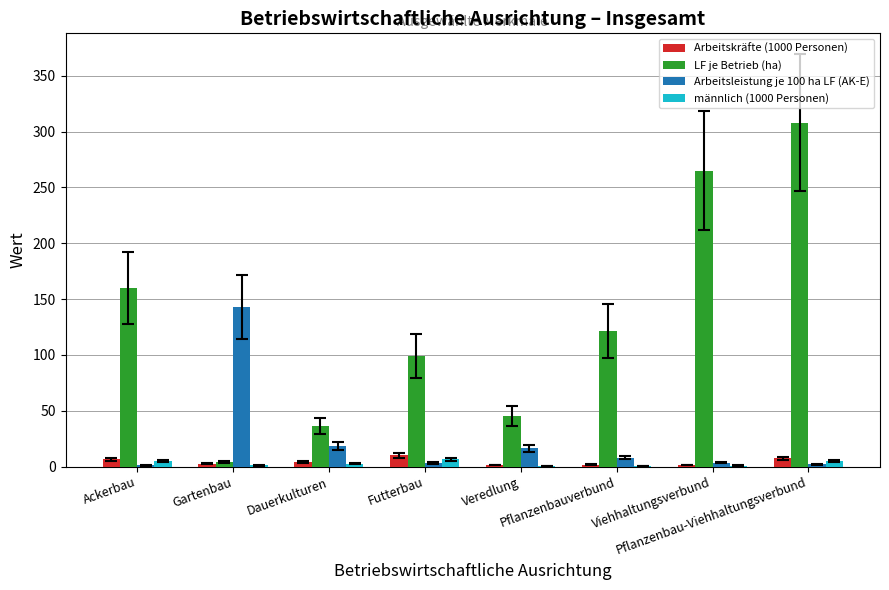

What is the maximum value shown in the chart?

307.9